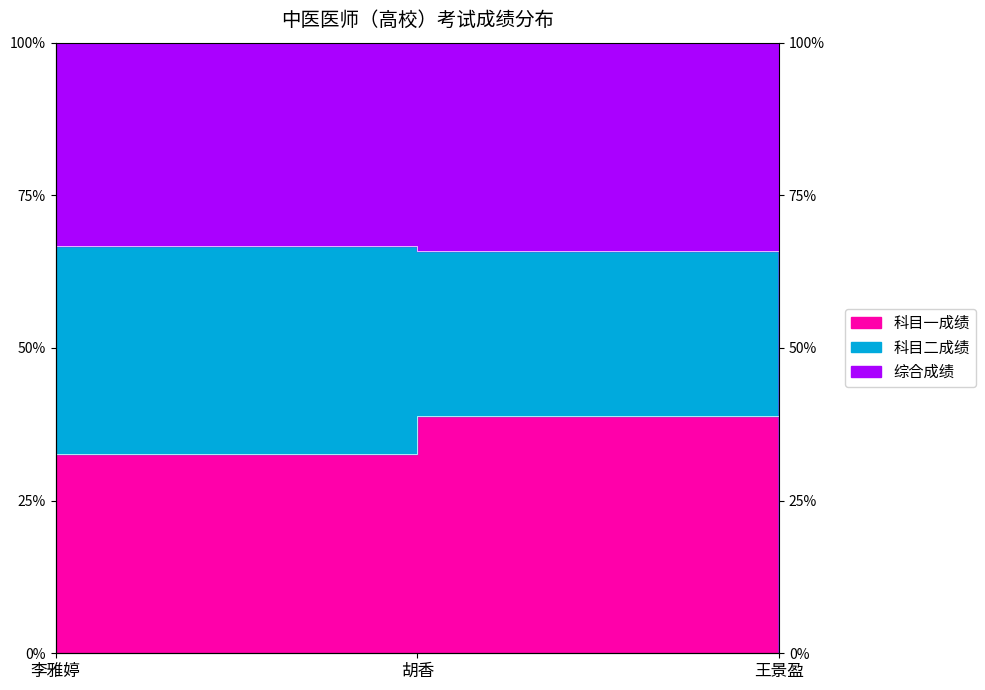

What is the spread (max minus min) of values at 李雅婷?

33.2